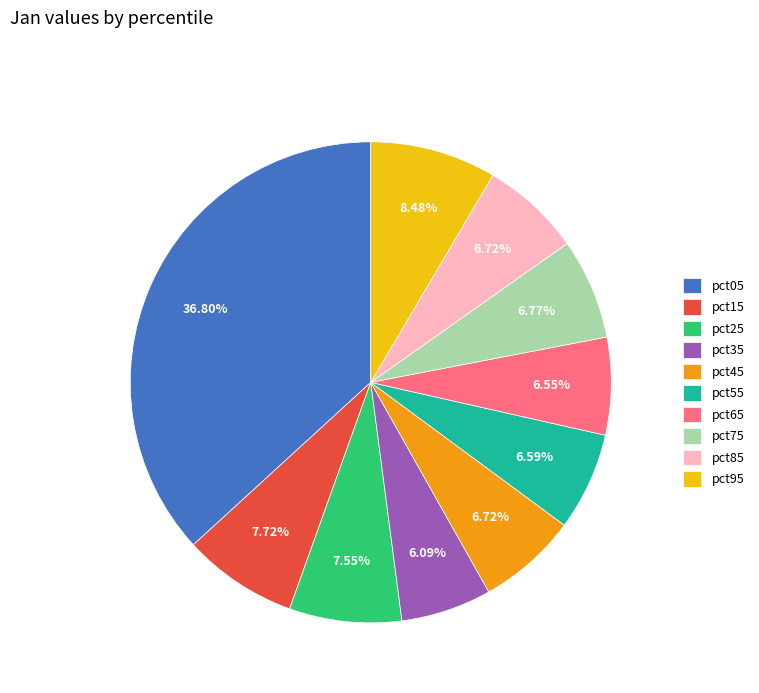

To the nearest percent, what percentage of the pie is pct95?

8%